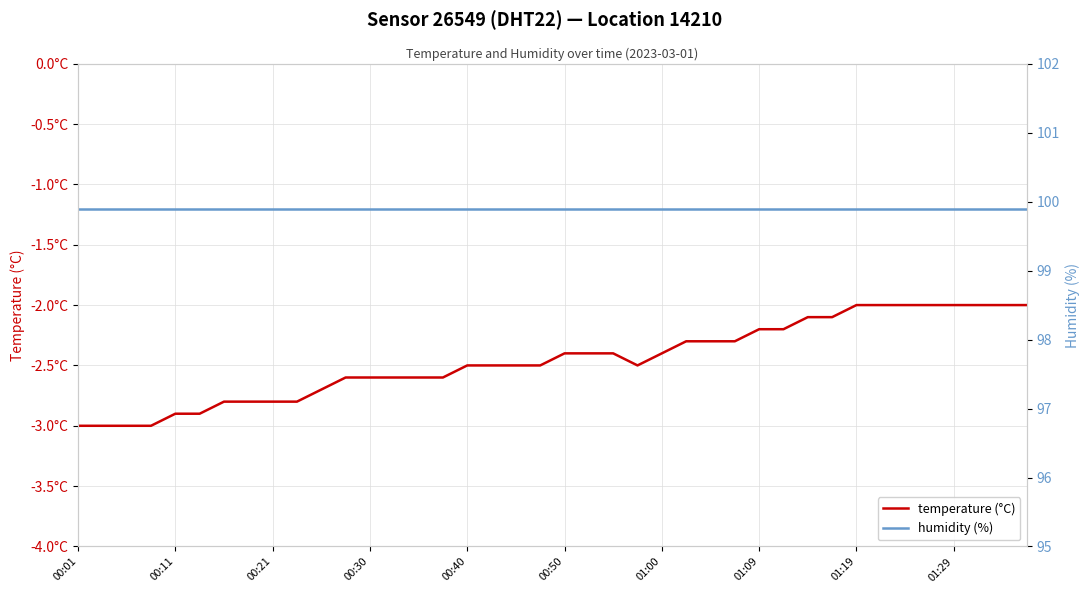

What is the maximum value shown in the chart?

99.9